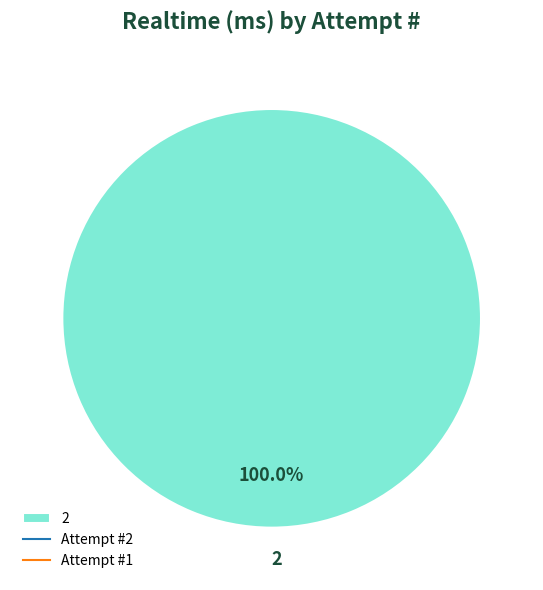

What percentage is the 2 slice, to the nearest percent?

100%